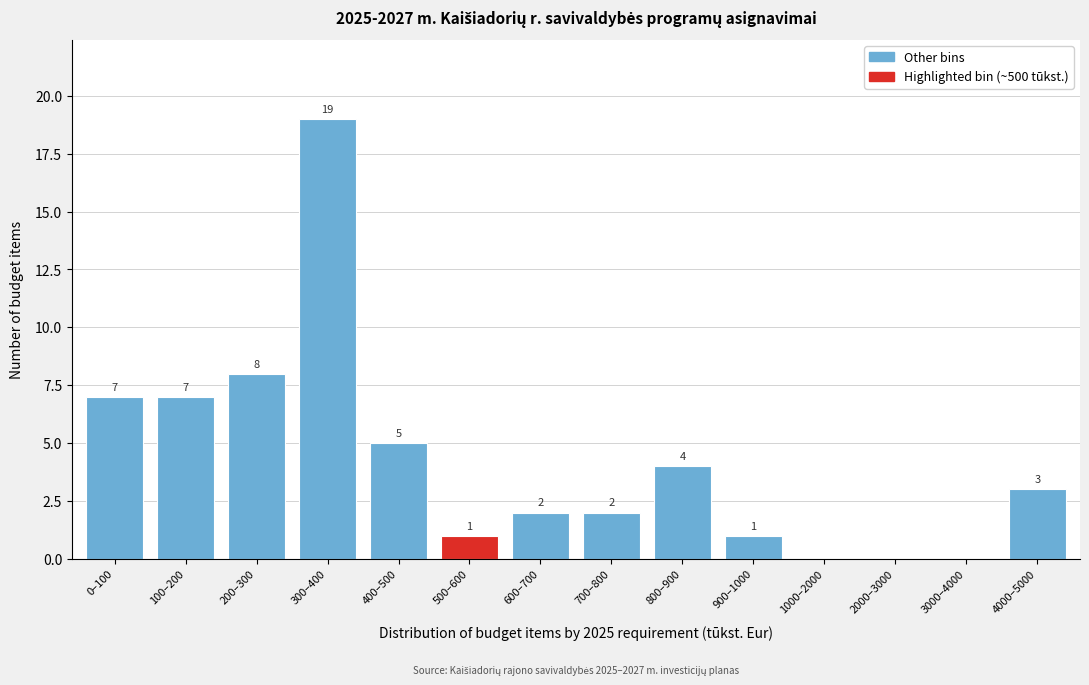

Reading left to right, transcribe all the data shown in this chart.

0–100=7	100–200=7	200–300=8	300–400=19	400–500=5	500–600=1	600–700=2	700–800=2	800–900=4	900–1000=1	1000–2000=0	2000–3000=0	3000–4000=0	4000–5000=3